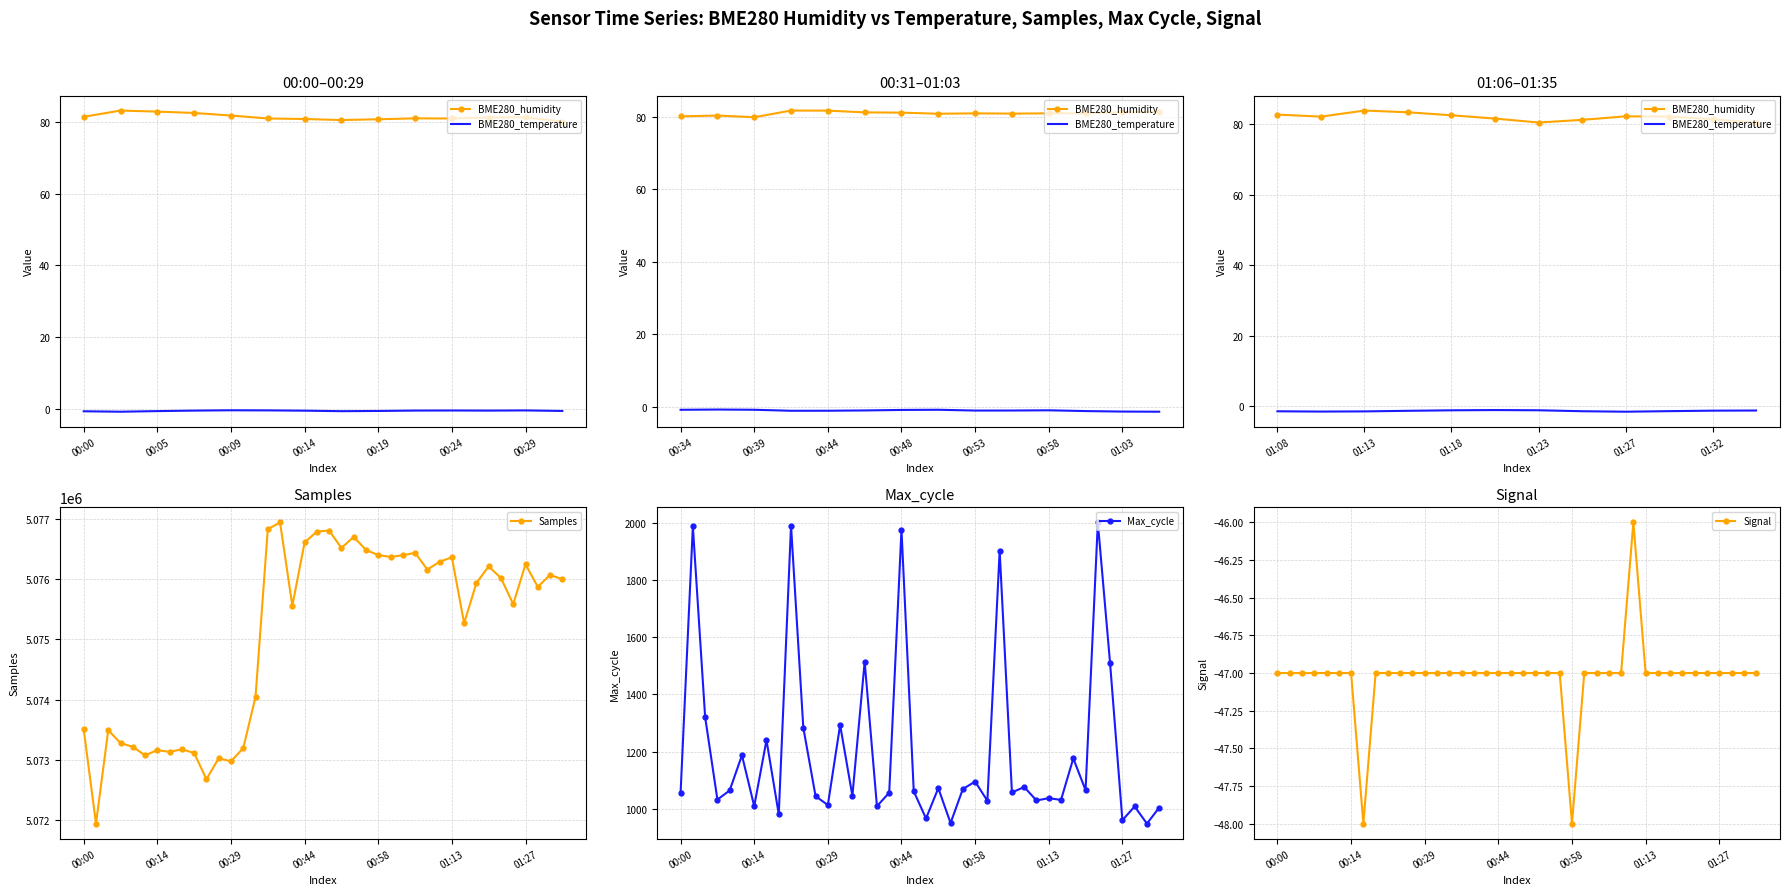

Is the value of Max_cycle at 00:14 greater than the value of Signal at 01:35?

Yes